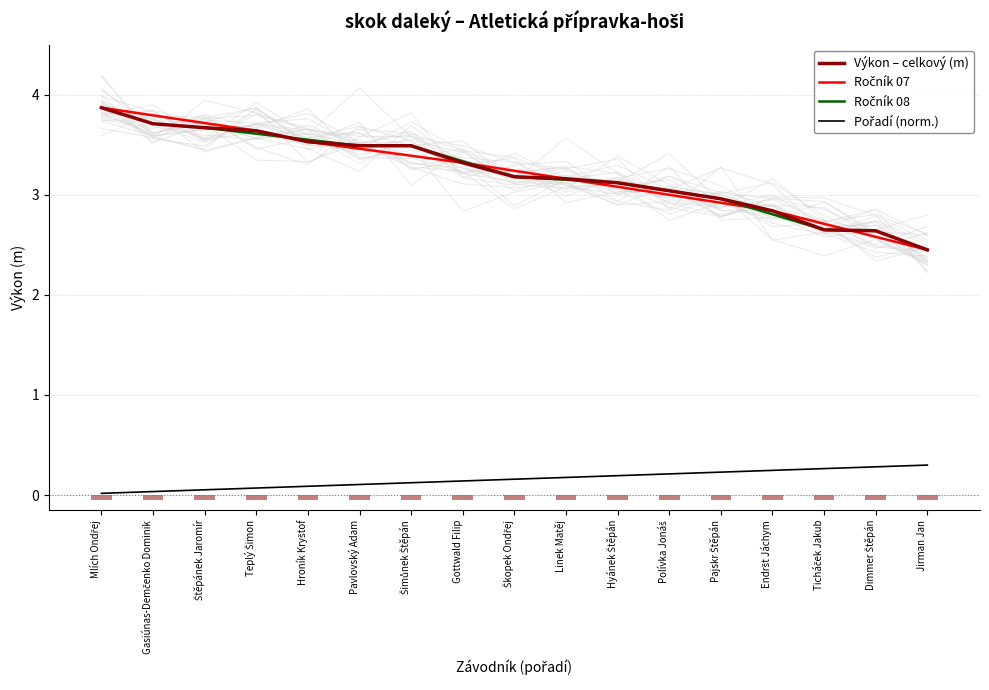

The value of Výkon – celkový (m) at Linek Matěj is 3.2. True or false?

True